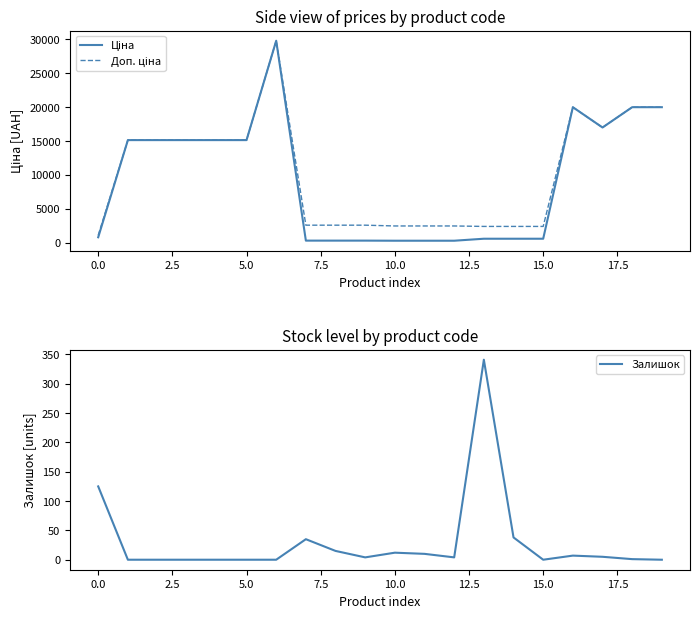

Which has a higher value, 7.5 or 11?

7.5